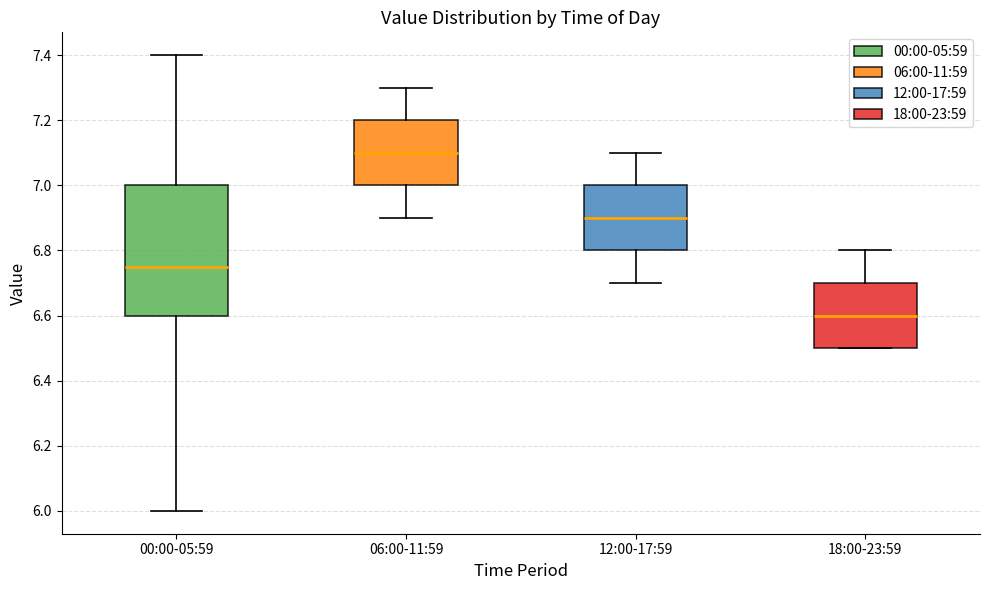

Reading left to right, transcribe this box plot: for each box, give where its median line is, the range the box spans, and where its two whiskers end, as read against the y-axis. The values are not printed on the chart, so give them approximately, as read against the axis.

00:00-05:59: median 6.76, box 6.60 to 7.00, whiskers 6.00 to 7.40
06:00-11:59: median 7.10, box 7.00 to 7.20, whiskers 6.90 to 7.30
12:00-17:59: median 6.90, box 6.80 to 7.00, whiskers 6.70 to 7.10
18:00-23:59: median 6.60, box 6.50 to 6.70, whiskers 6.50 to 6.80